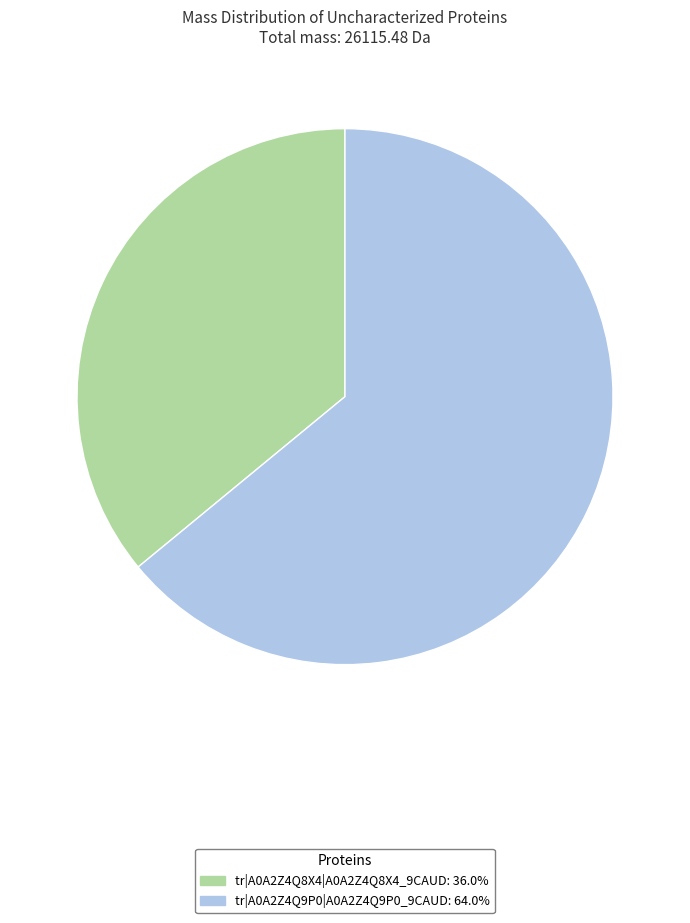

Is it true that tr|A0A2Z4Q8X4|A0A2Z4Q8X4_9CAUD is 49% of the pie?

False